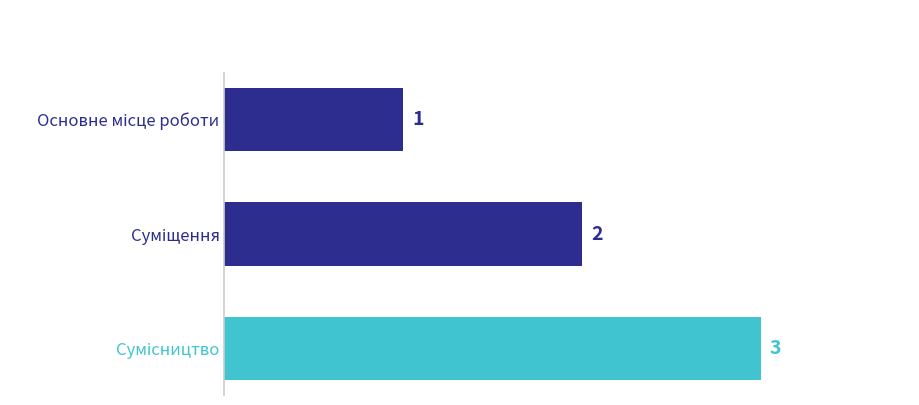

What is the maximum value shown in the chart?

3